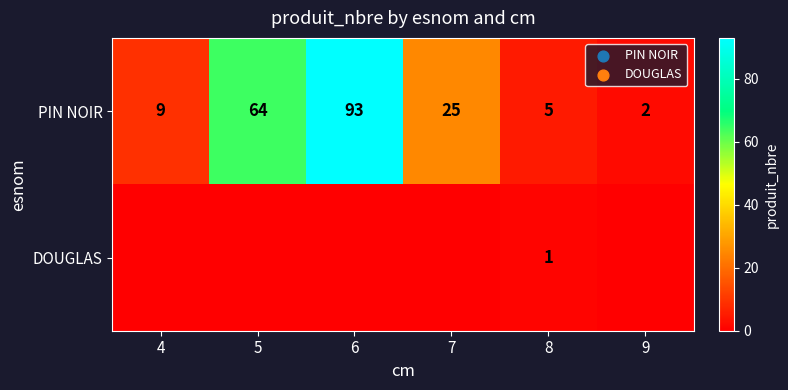

How many data points in PIN NOIR are less than 25?

3